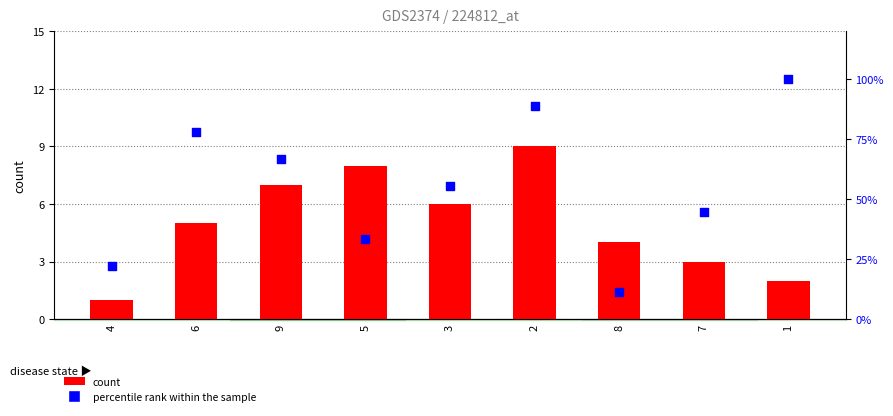

Which series reaches the maximum Y coordinate?

percentile rank within the sample